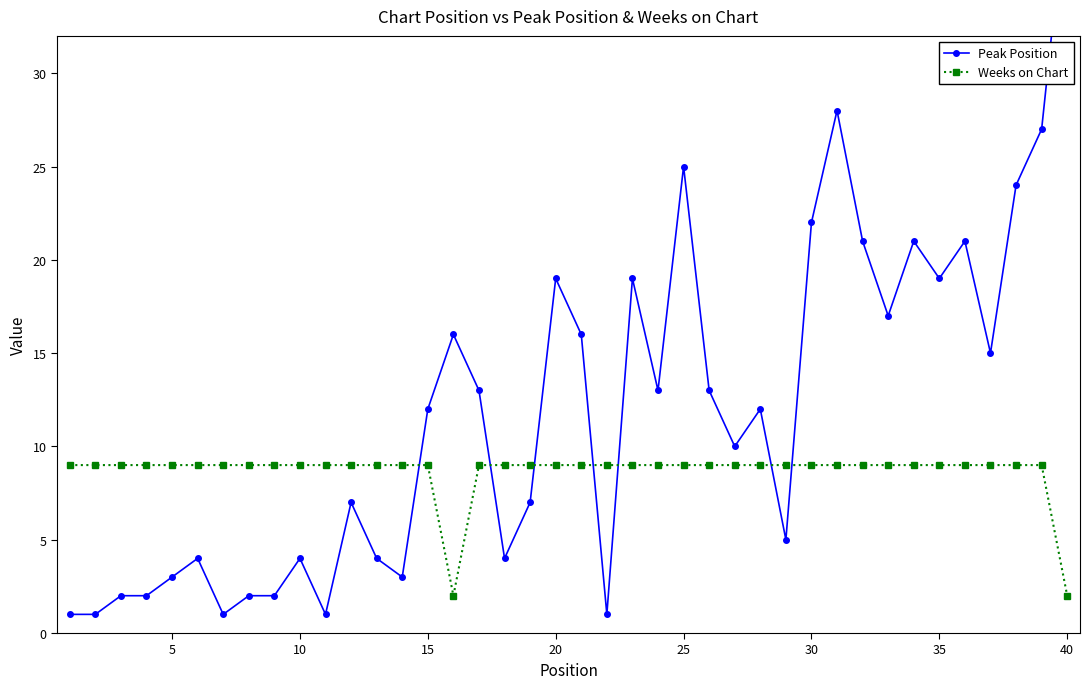

What is the sum of all Weeks on Chart values?

346